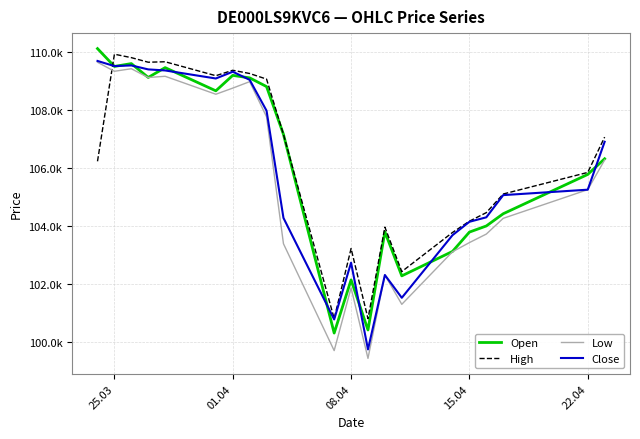

What are all the series names shown in the legend?

Open, High, Low, Close